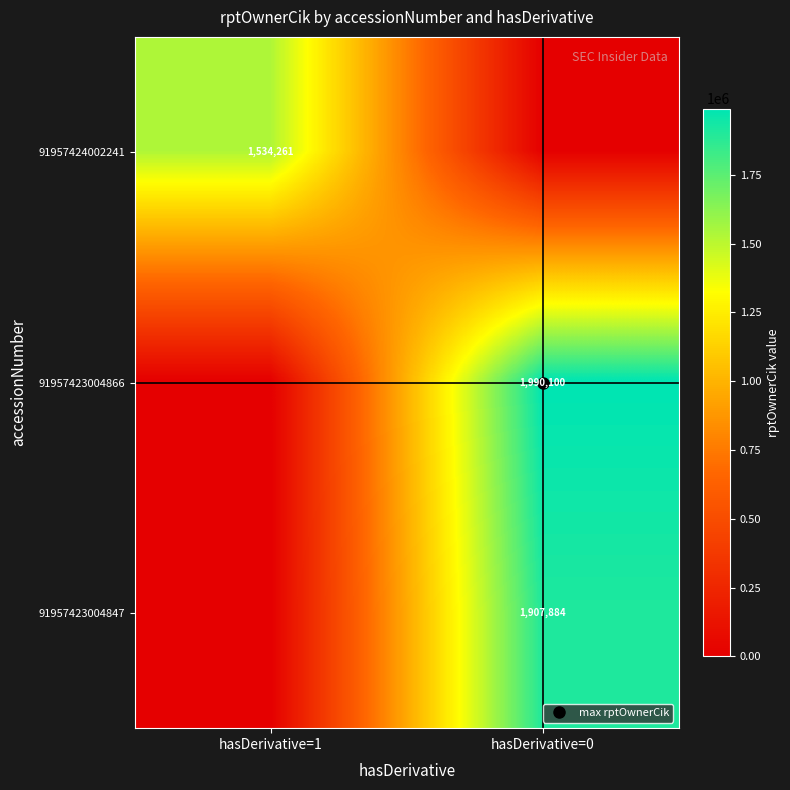

True or false: 91957424002241 has a value of 0 at hasDerivative=0.

True